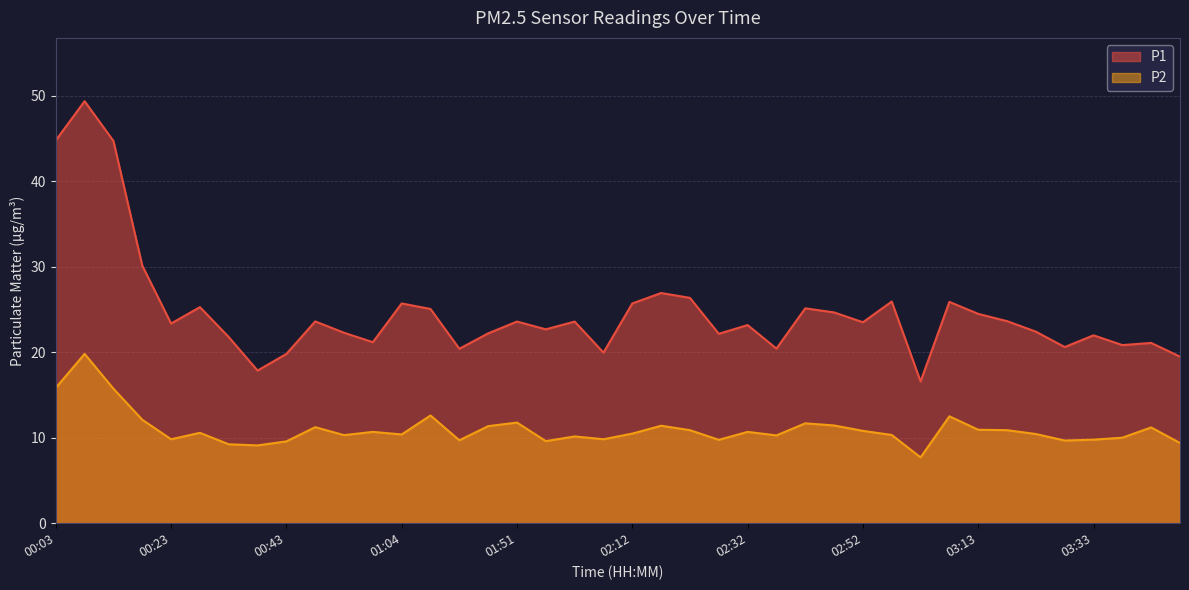

True or false: P1 and P2 intersect in this chart.

False